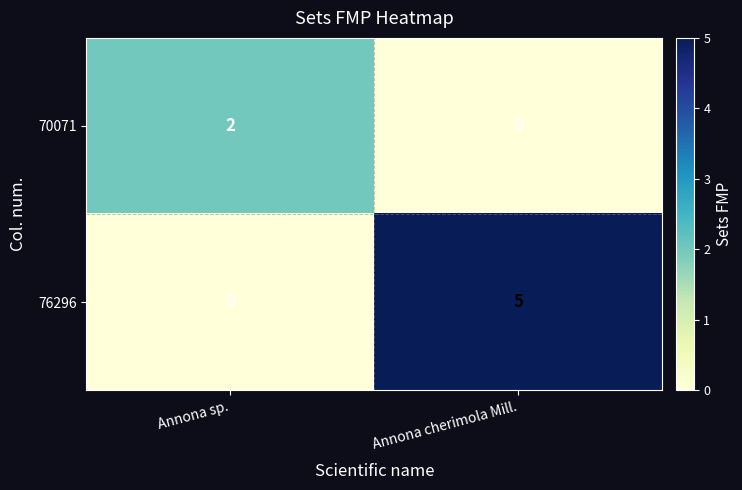

True or false: 76296 has a value of 5 at Annona cherimola Mill..

True